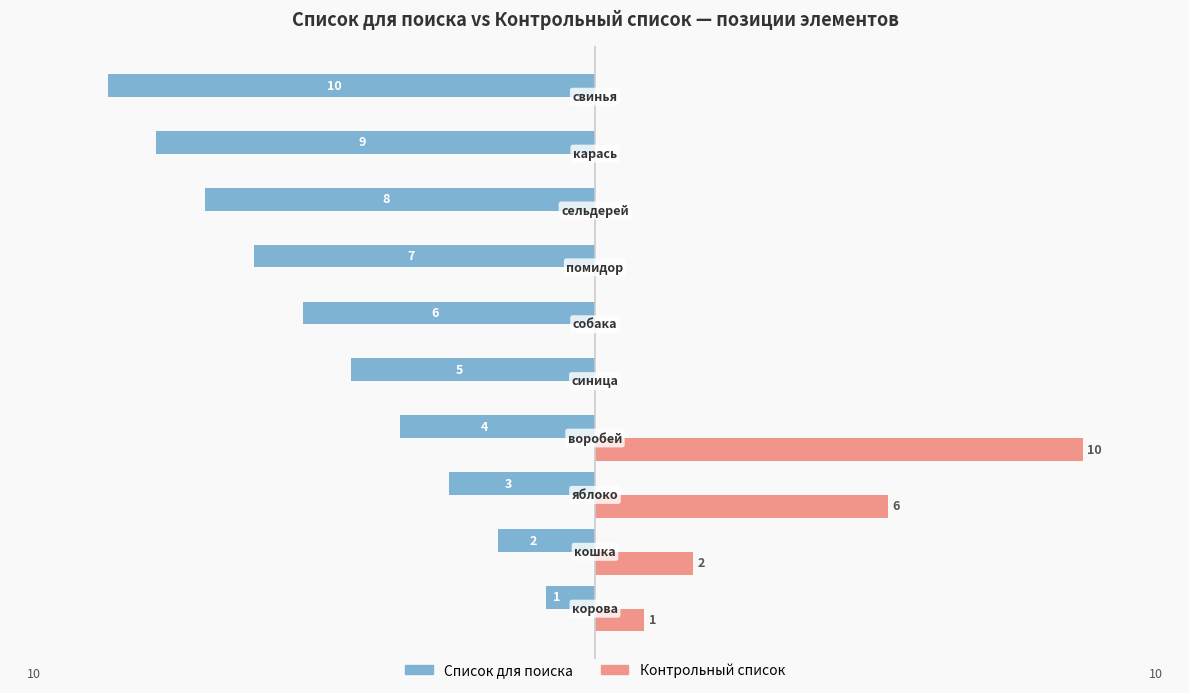

Which series has the largest total across all categories?

Контрольный список